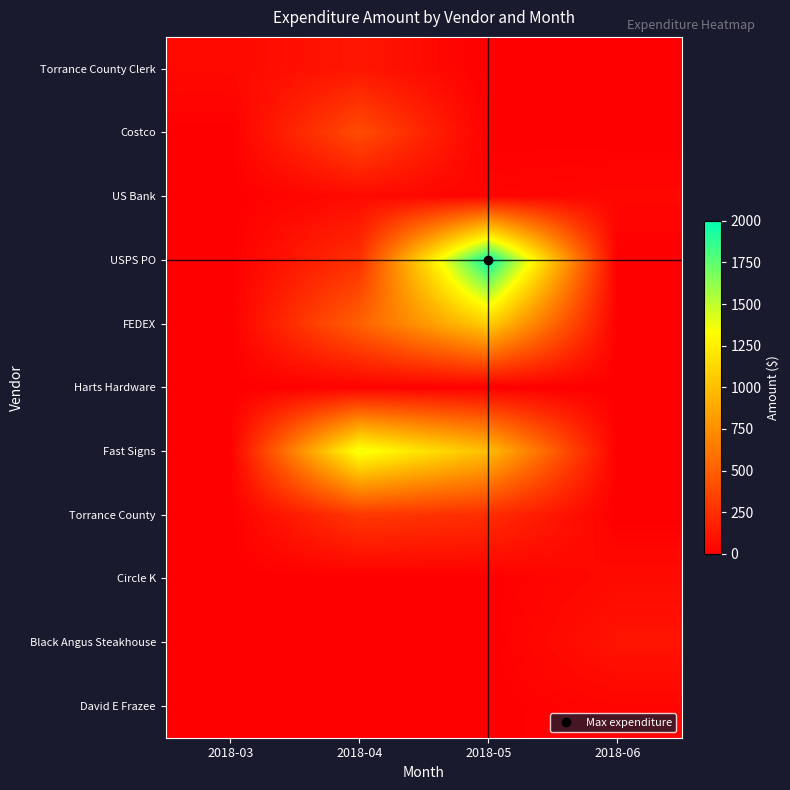

What is the total value across all series at 2018-05?

4340.6